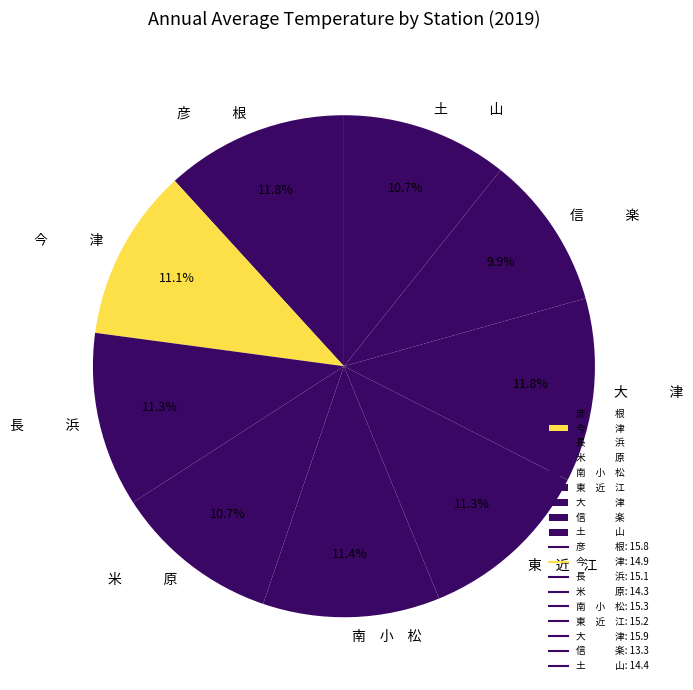

What is the smallest slice in the pie chart?

信 楽